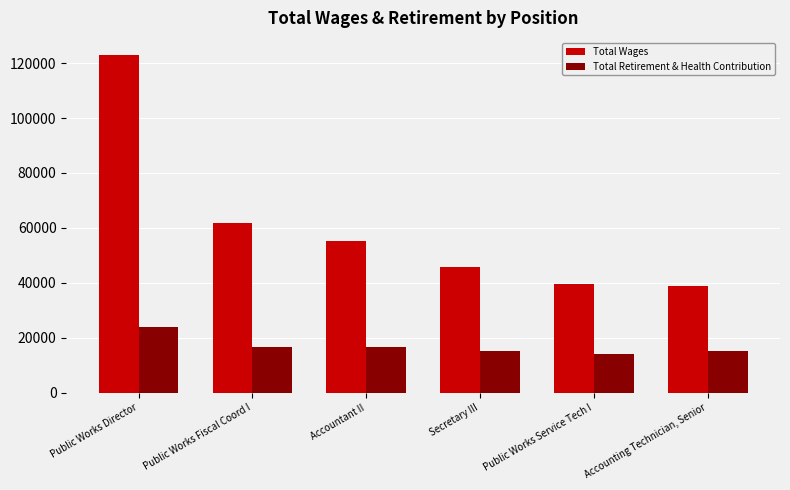

What is the sum of all Total Retirement & Health Contribution values?

102029